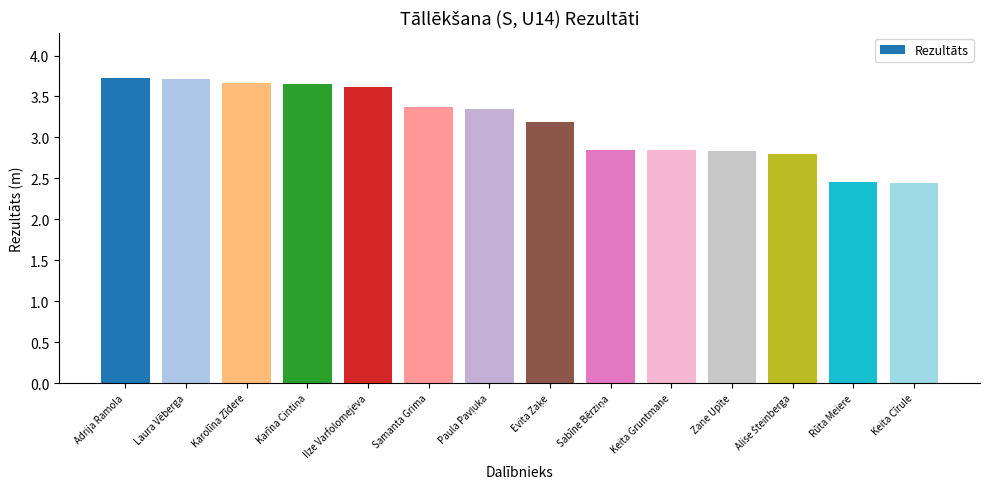

What position from the right is Keita Cīrule?

1